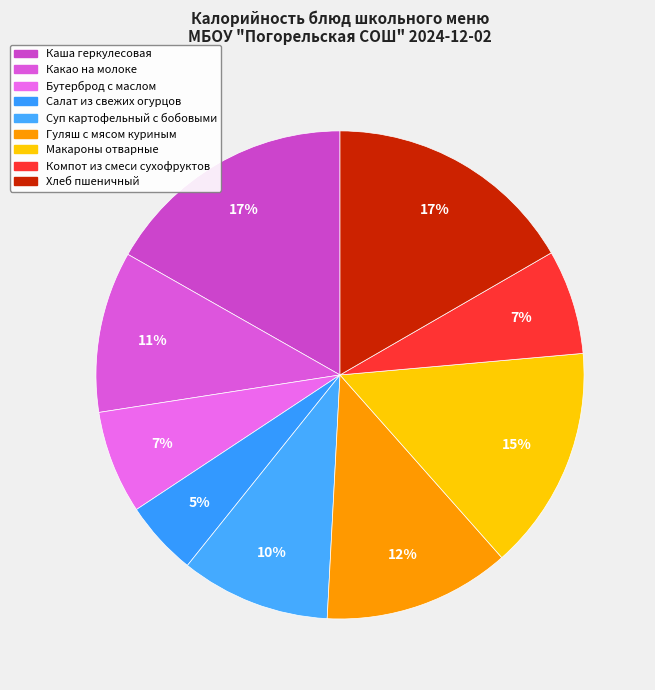

What is the change in value from Бутерброд с маслом to Гуляш с мясом куриным?

+75.2